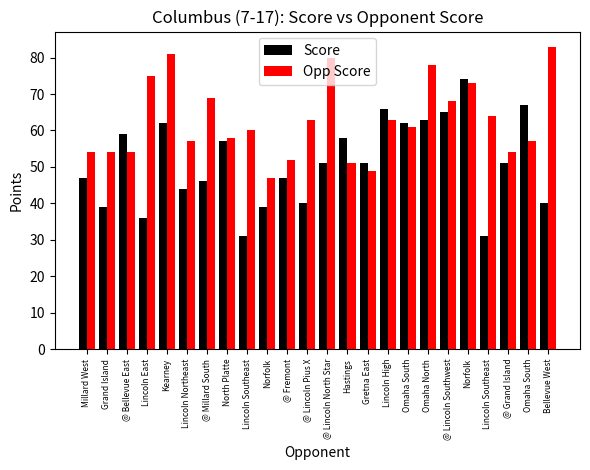

What is the label of the 19th bar from the left?

@ Lincoln Southwest